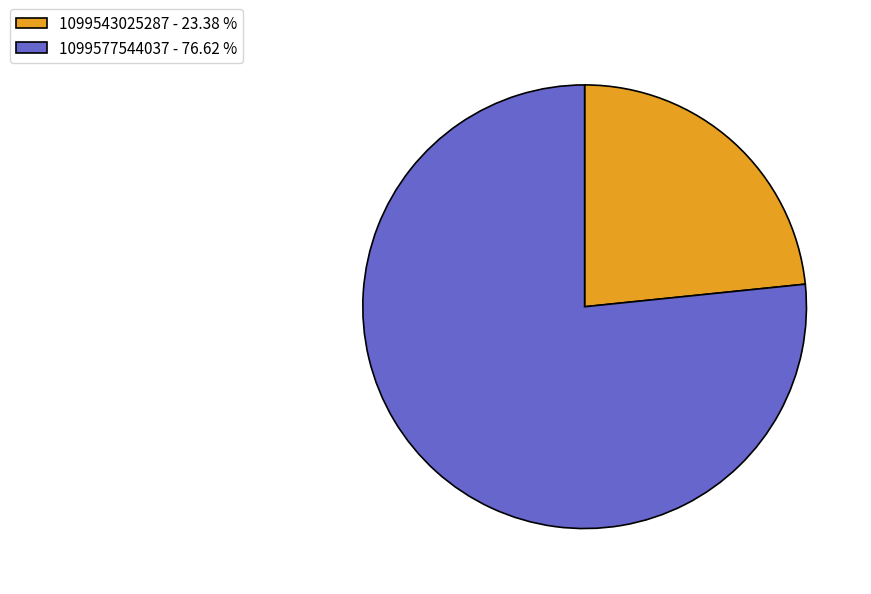

Approximately how many times larger is the value at 1099543025287 - 23.38 % compared to 1099577544037 - 76.62 %?

0.3